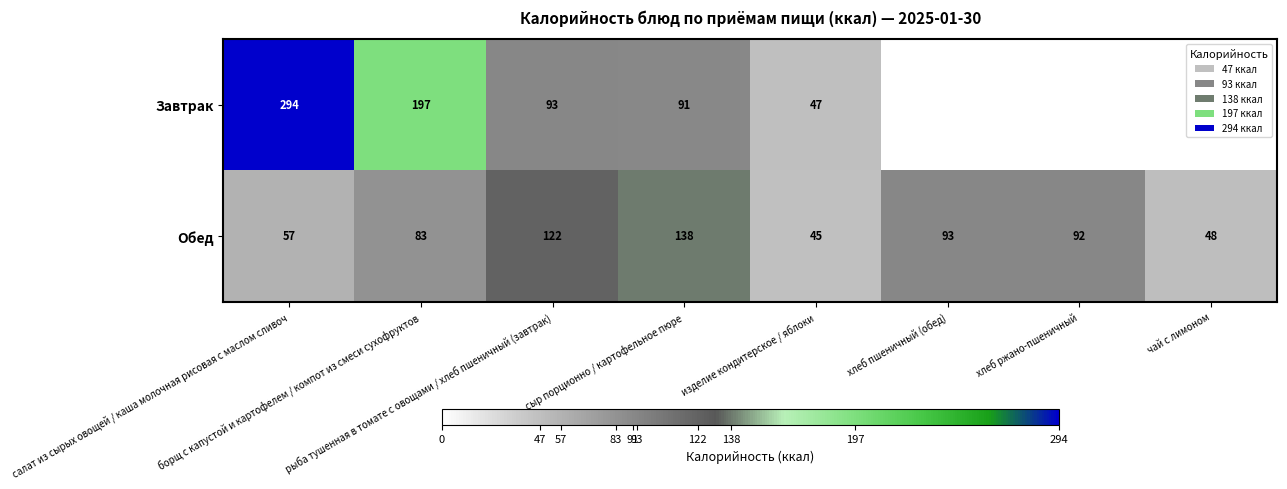

At how many categories does at least one series exceed 90?

6